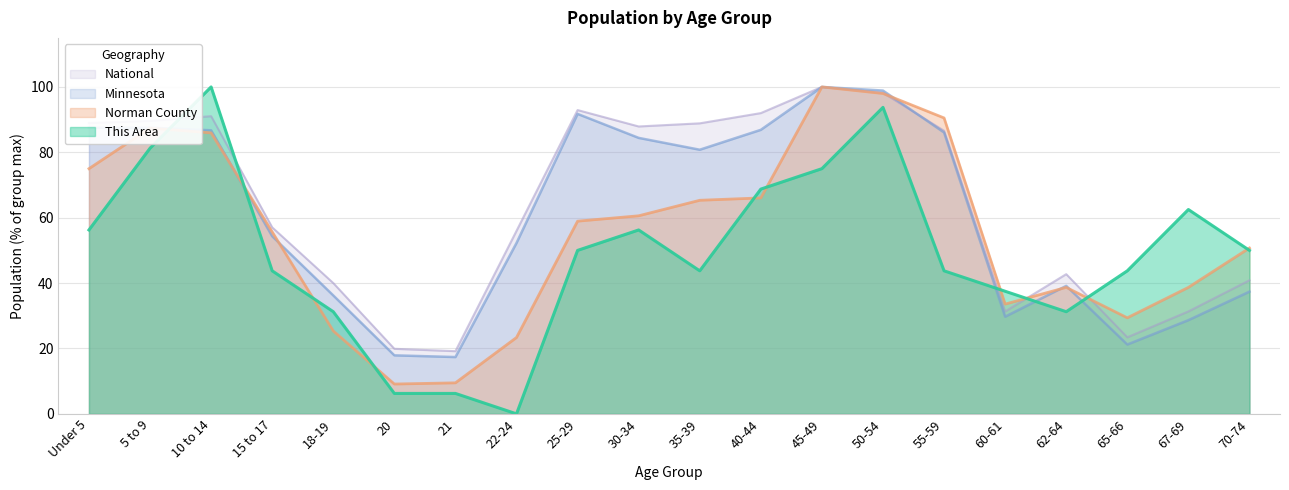

Reading left to right, list all the values displayed in this chart.

This Area: Under 5=56.2	5 to 9=81.2	10 to 14=100.0	15 to 17=43.8	18-19=31.2	20=6.2	21=6.2	22-24=0.0	25-29=50.0	30-34=56.2	35-39=43.8	40-44=68.8	45-49=75.0	50-54=93.8	55-59=43.8	60-61=37.5	62-64=31.2	65-66=43.8	67-69=62.5	70-74=50.0
Norman County: Under 5=75.0	5 to 9=87.4	10 to 14=85.9	15 to 17=55.7	18-19=25.4	20=9.1	21=9.5	22-24=23.4	25-29=58.9	30-34=60.6	35-39=65.3	40-44=66.1	45-49=100.0	50-54=98.0	55-59=90.5	60-61=33.6	62-64=38.7	65-66=29.4	67-69=38.7	70-74=50.7
Minnesota: Under 5=87.5	5 to 9=87.5	10 to 14=86.7	15 to 17=54.3	18-19=36.2	20=17.9	21=17.4	22-24=52.3	25-29=91.7	30-34=84.4	35-39=80.8	40-44=86.9	45-49=100.0	50-54=98.9	55-59=86.1	60-61=29.7	62-64=39.1	65-66=21.2	67-69=28.7	70-74=37.4
National: Under 5=89.0	5 to 9=89.6	10 to 14=91.1	15 to 17=57.0	18-19=40.0	20=19.9	21=19.2	22-24=56.0	25-29=92.9	30-34=87.9	35-39=88.9	40-44=92.0	45-49=100.0	50-54=98.2	55-59=86.6	60-61=31.3	62-64=42.7	65-66=23.4	67-69=31.3	70-74=40.9